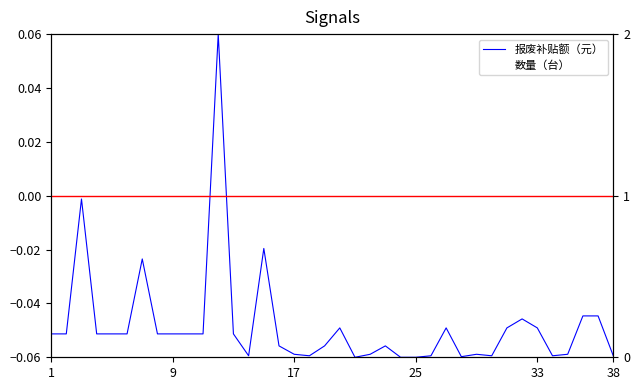

Is this an area chart (filled region under the line)?

No